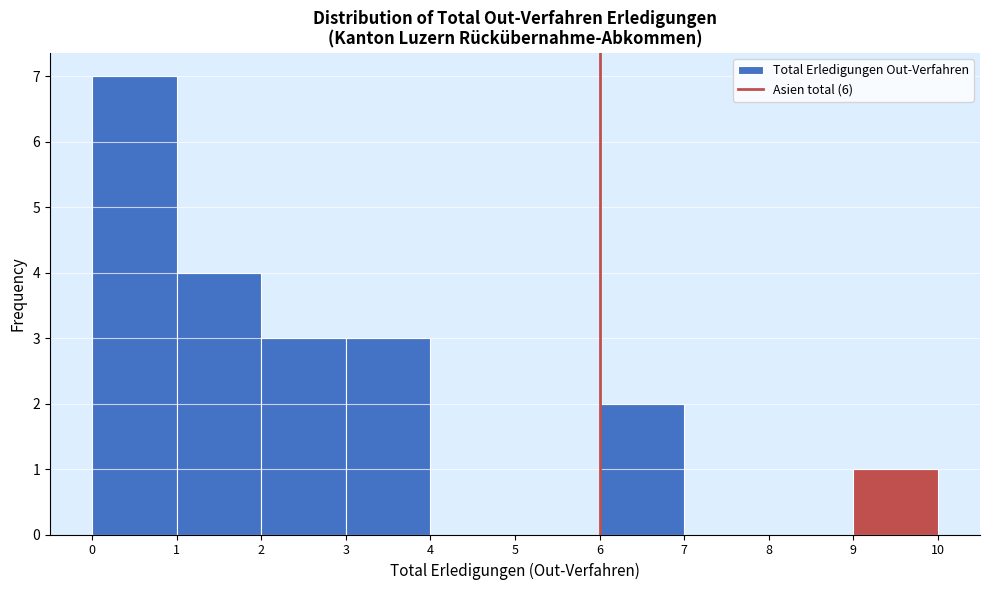

Reading left to right, list every bar in this chart as the range it spans on the x-axis followed by its height. The values are not printed on the chart, so give them approximately, as read against the axis.

0 to 1: 7
1 to 2: 4
2 to 3: 3
3 to 4: 3
4 to 5: 0
5 to 6: 0
6 to 7: 2
7 to 8: 0
8 to 9: 0
9 to 10: 1